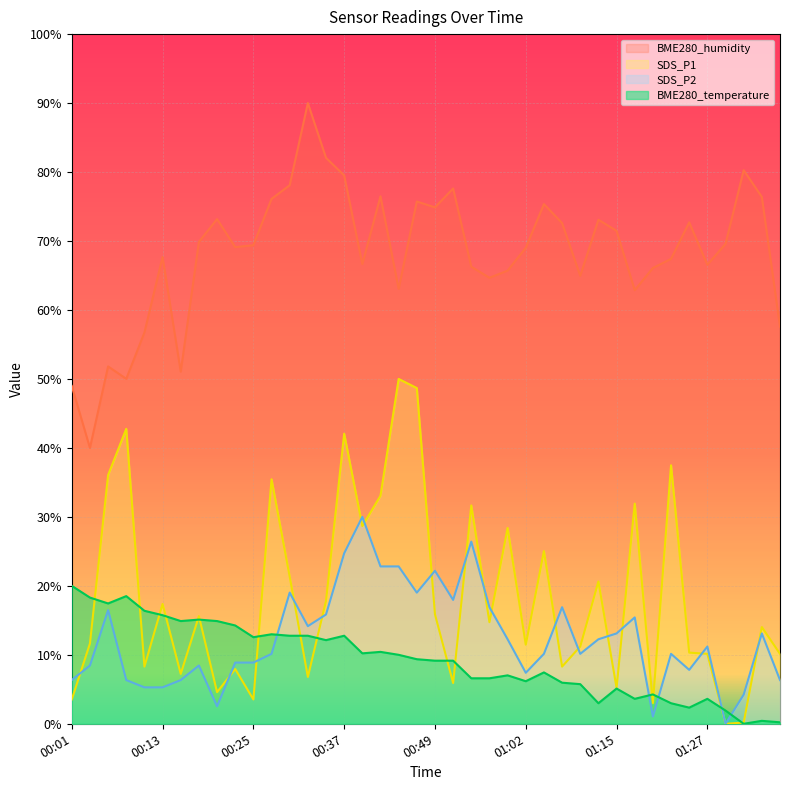

Which series changed the most between 00:47 and 01:19?

SDS_P1